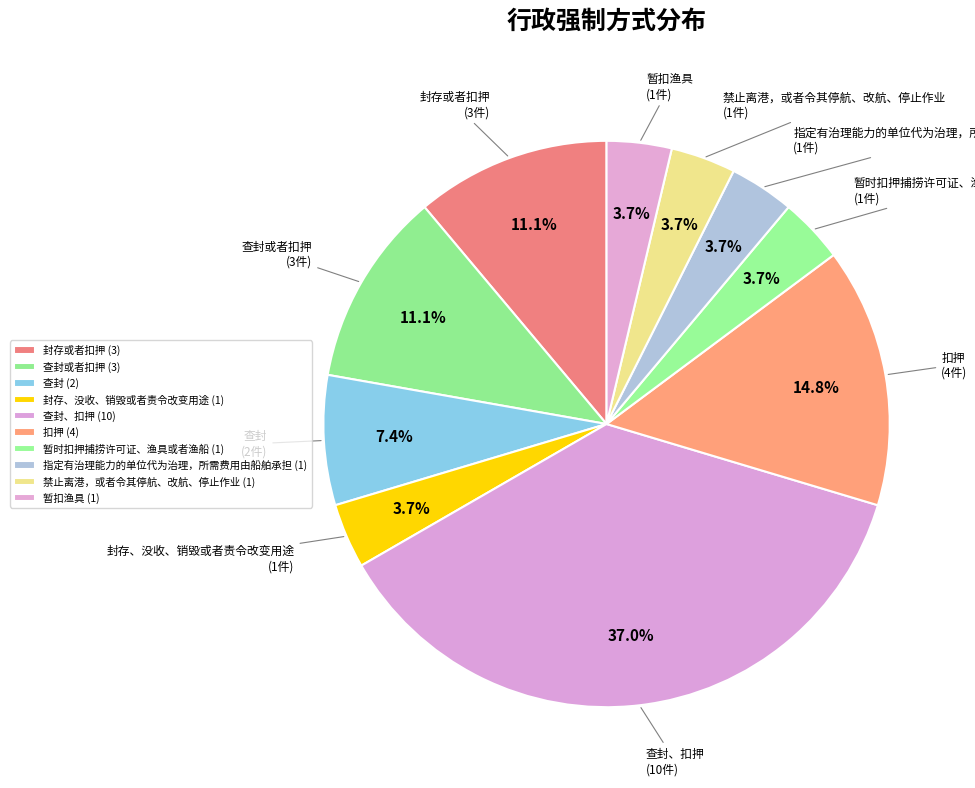

True or false: 扣押 accounts for 4% of the total.

False